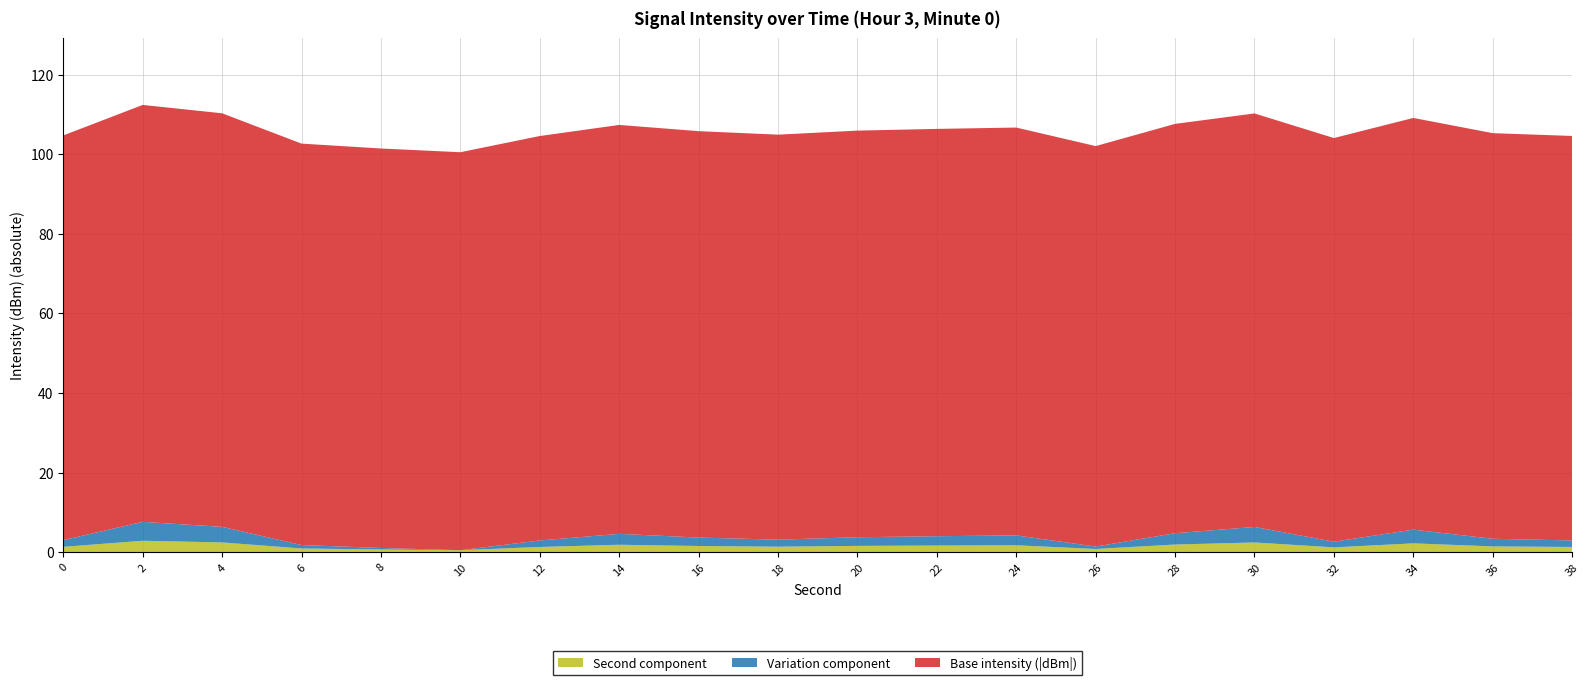

Reading left to right, transcribe all the data shown in this chart.

intensity(dBm): 0=-101.7	2=-104.7	4=-103.9	6=-100.9	8=-100.4	10=-100.0	12=-101.6	14=-102.7	16=-102.1	18=-101.8	20=-102.2	22=-102.3	24=-102.5	26=-100.6	28=-102.8	30=-103.9	32=-101.4	34=-103.4	36=-101.9	38=-101.6
minute_scaled: 0=0.0	2=0.0	4=0.0	6=0.0	8=0.0	10=0.0	12=0.0	14=0.0	16=0.0	18=0.0	20=0.0	22=0.0	24=0.0	26=0.0	28=0.0	30=0.0	32=0.0	34=0.0	36=0.0	38=0.0
second_scaled: 0=0.0	2=2.0	4=4.0	6=6.0	8=8.0	10=10.0	12=12.0	14=14.0	16=16.0	18=18.0	20=20.0	22=22.0	24=24.0	26=26.0	28=28.0	30=30.0	32=32.0	34=34.0	36=36.0	38=38.0